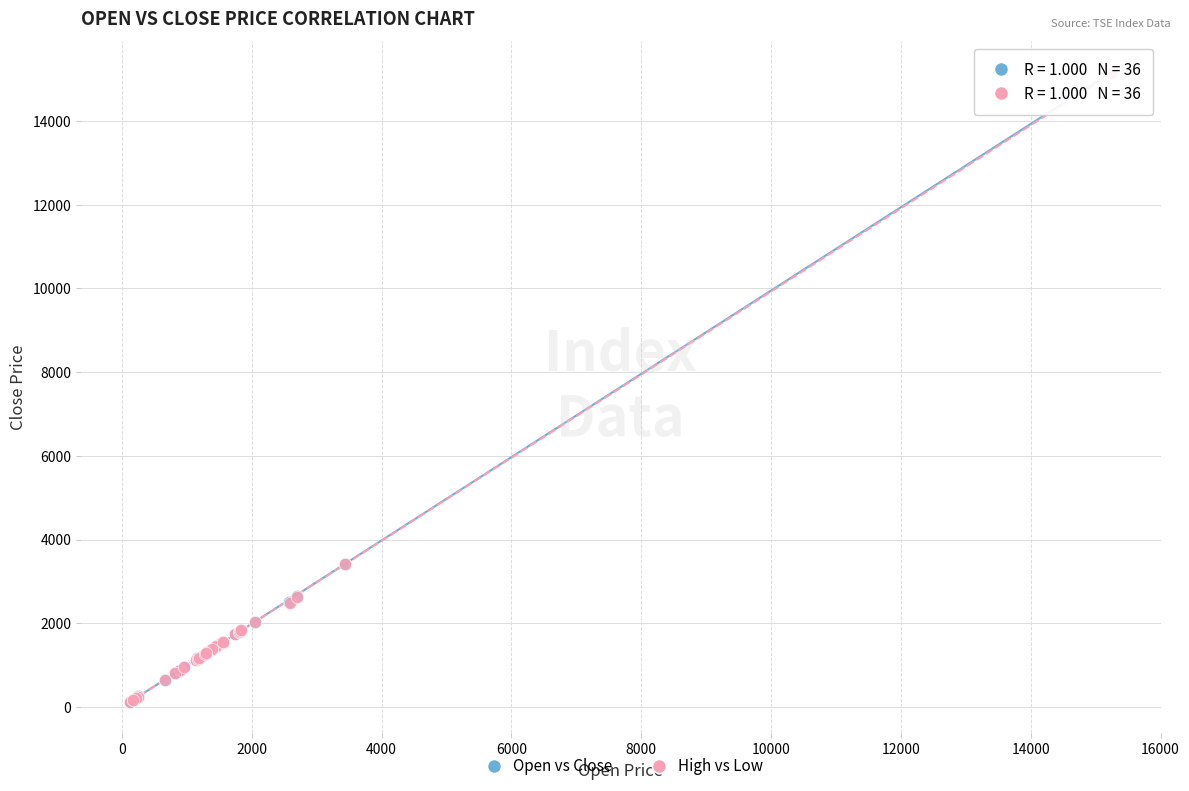

Which series has the widest spread of Y values?

Open vs Close